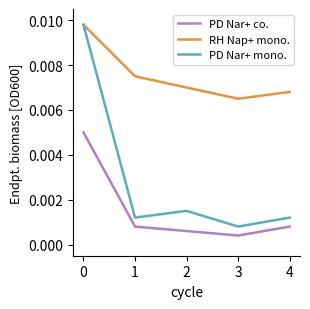

At which label is PD Nar+ co. closest to 0?

3